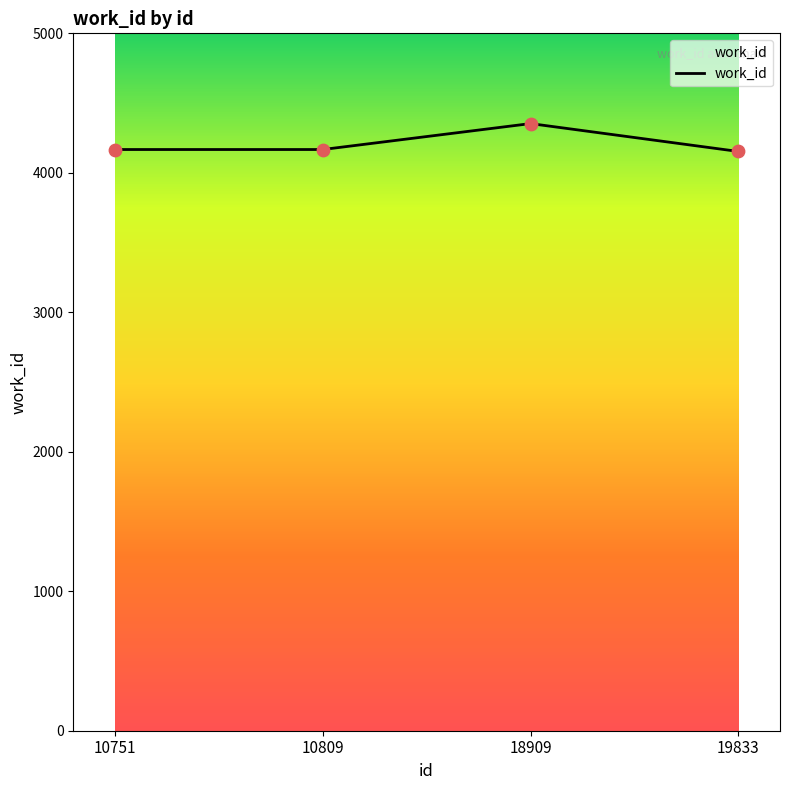

What is the change in value from 10809 to 18909?

+186